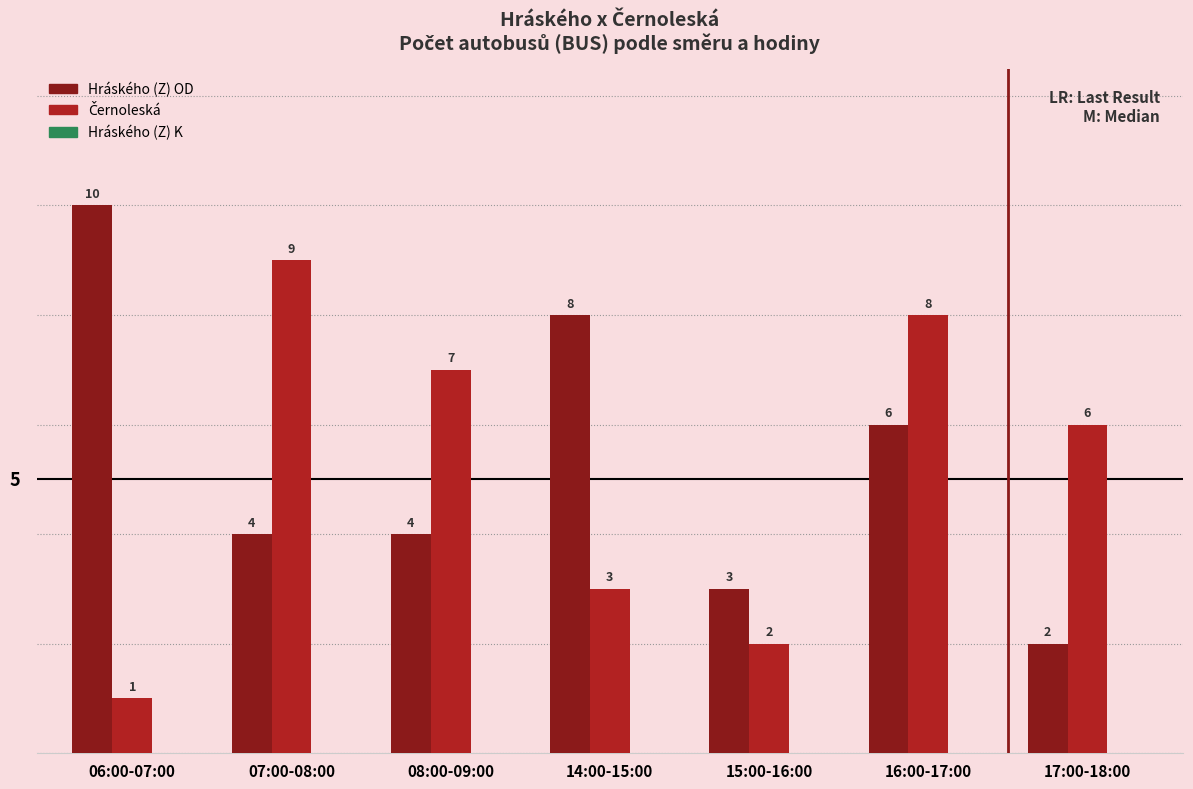

What is the total value across all series at 06:00-07:00?

11